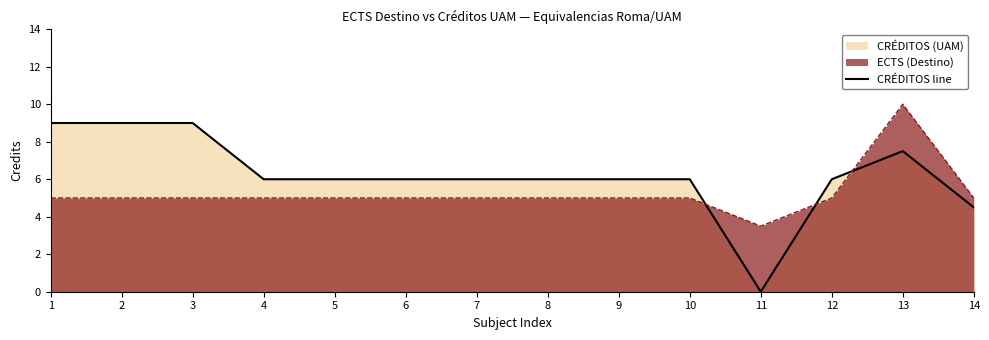

Does the chart have visible grid lines?

No